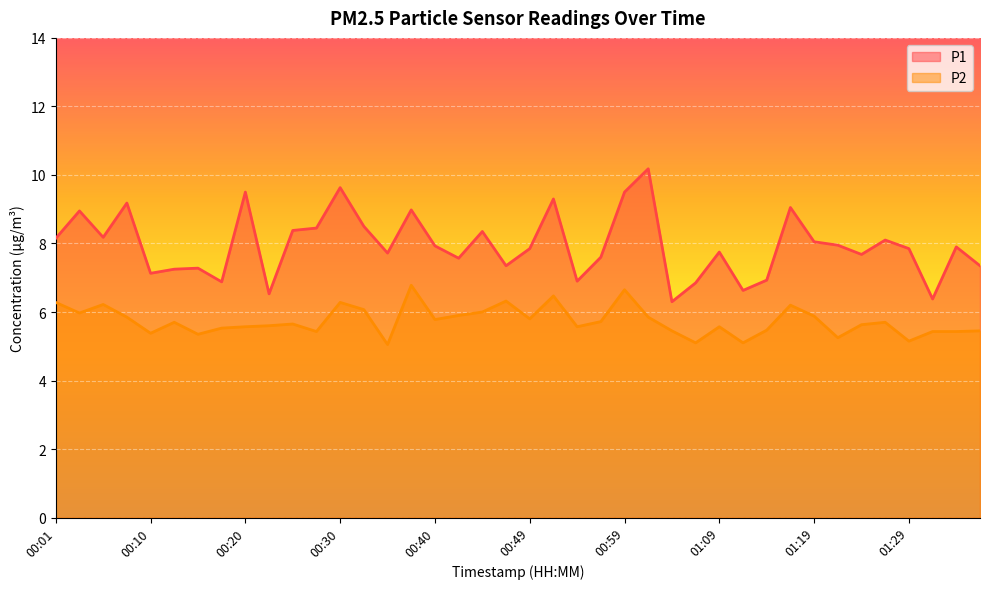

True or false: P1 has a value of 8.0 at 01:21.

True